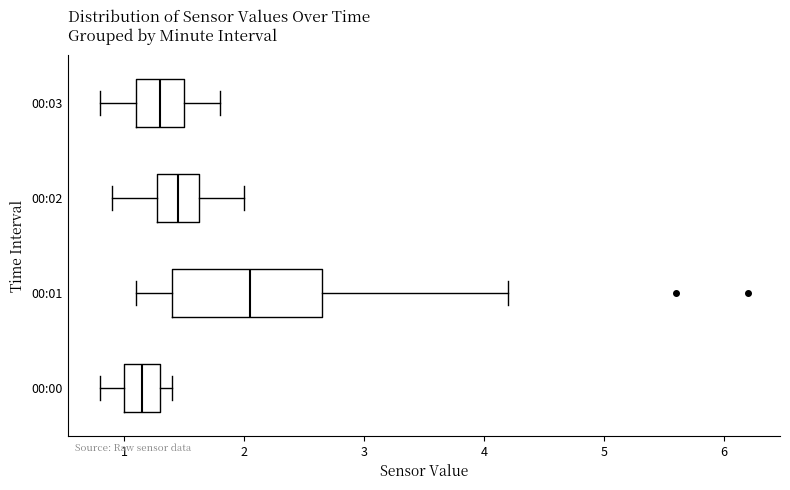

Comparing the boxes themselves (not the whiskers), which one is the widest?

00:01